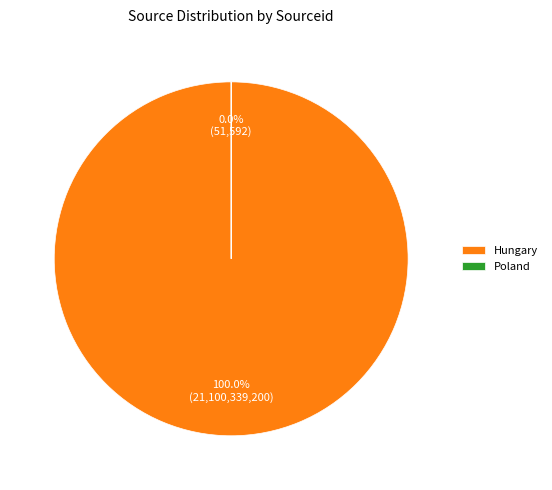

Do Engineering; Physics and Astronomy (Hungary) and Engineering; Physics and Astronomy (Poland) together represent more than half of the pie?

Yes